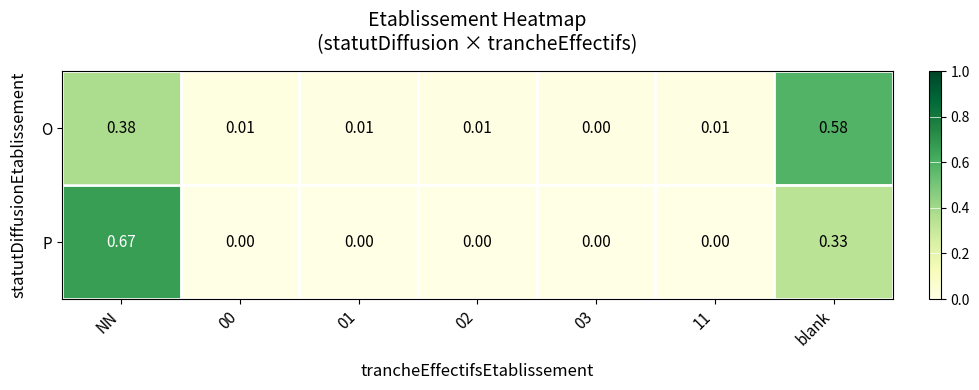

At which category is the sum across all series the highest?

NN